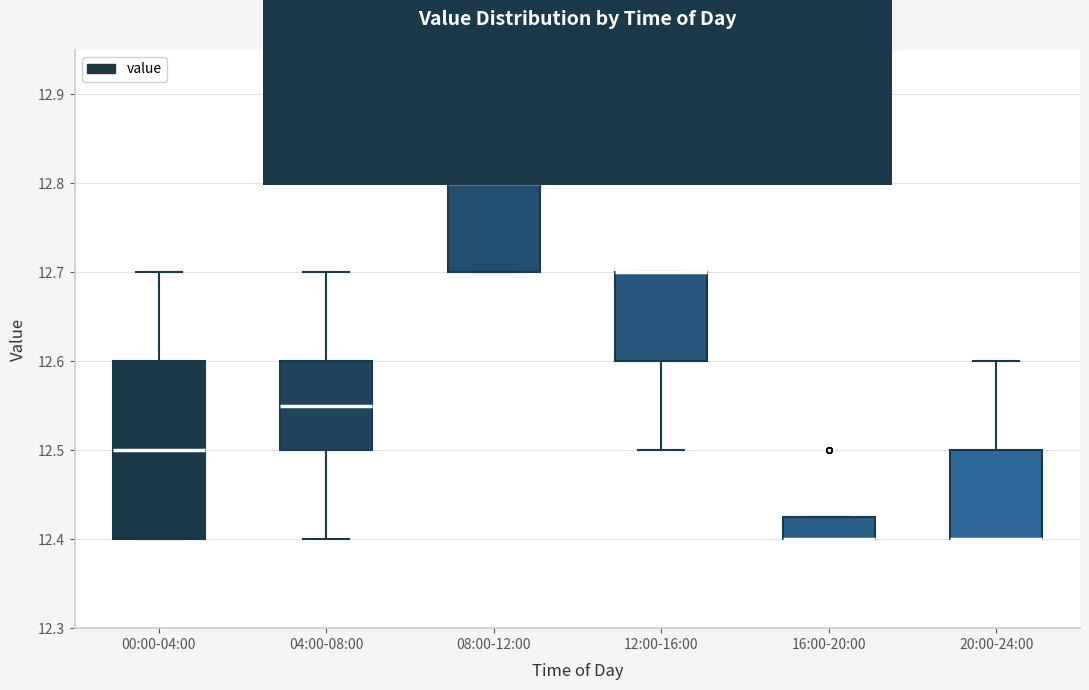

Which box is the tallest, from its lower edge to its upper edge?

00:00-04:00